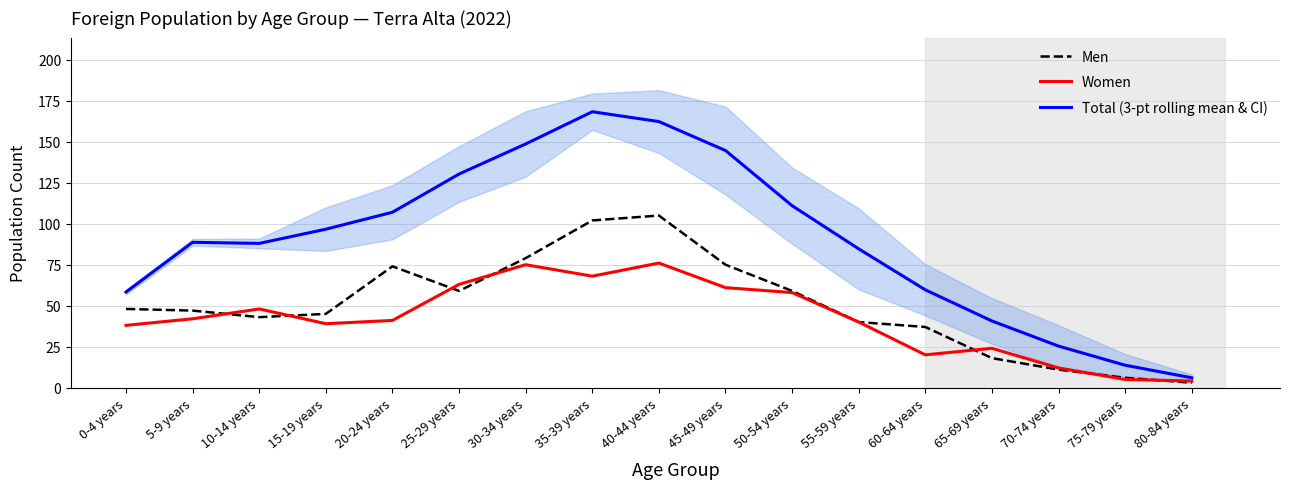

Which series has the largest range (max minus min)?

Total (3-pt rolling mean & CI)